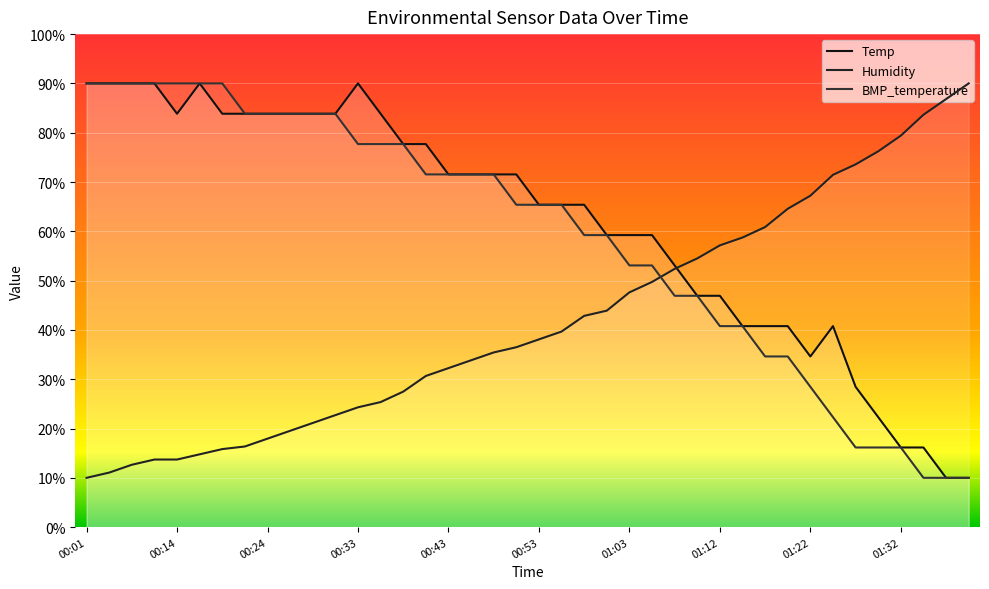

Where is the first local maximum for Temp?

00:16